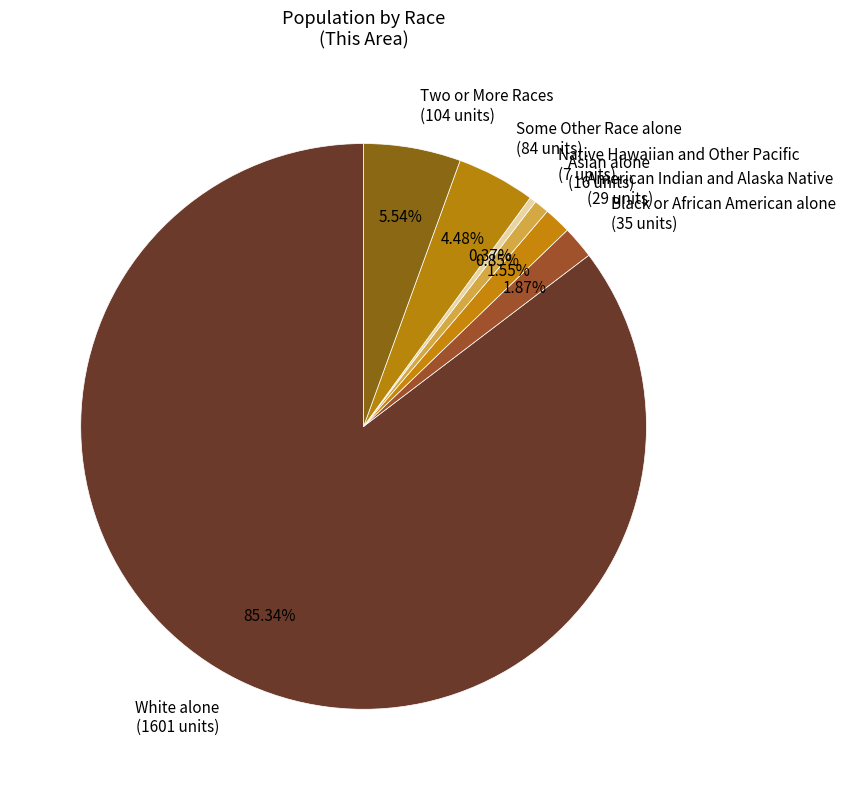

How many segments does this pie chart have?

7